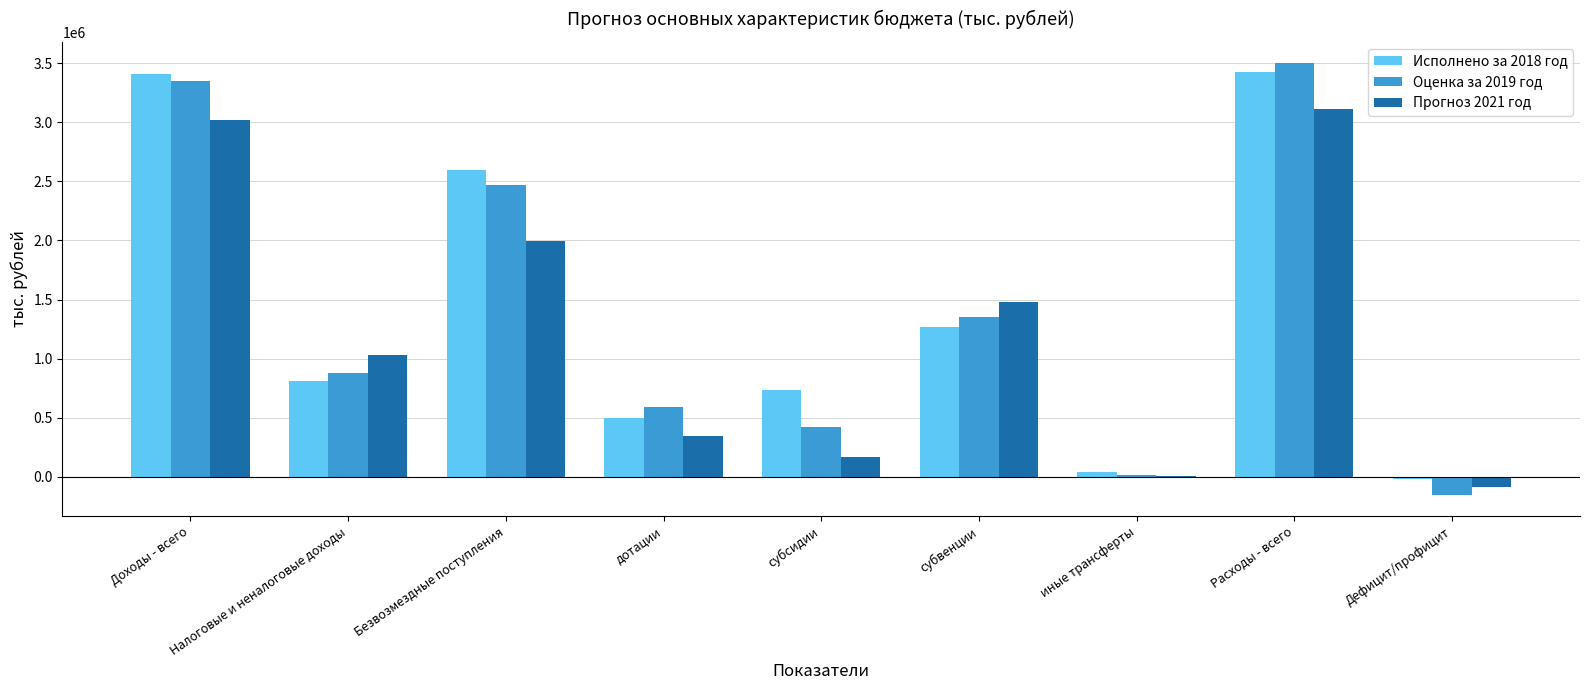

What is the maximum value shown in the chart?

3498717.5